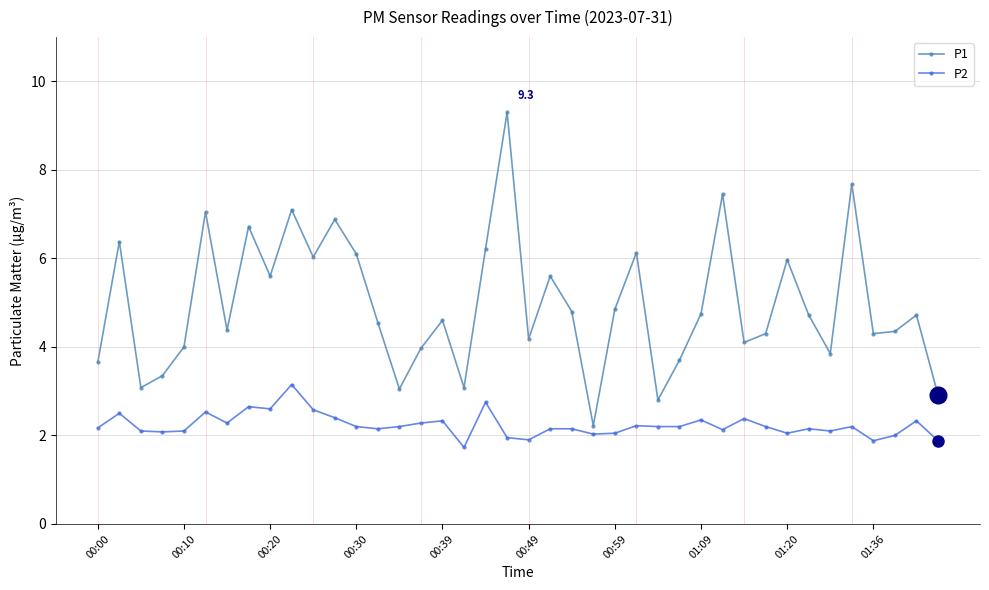

How many interior local peaks does the P1 series have?

13